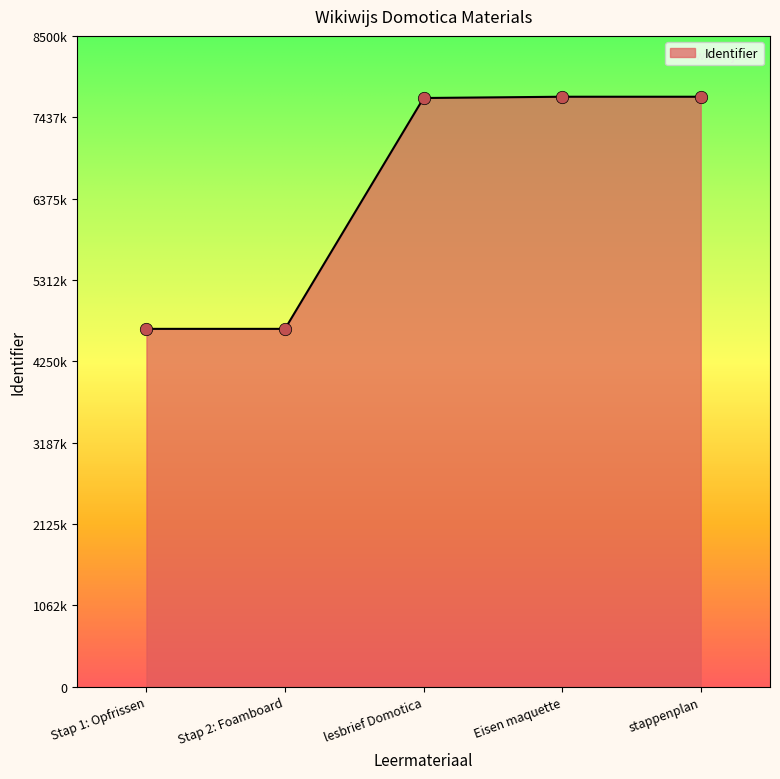

Is this an area chart (filled region under the line)?

Yes